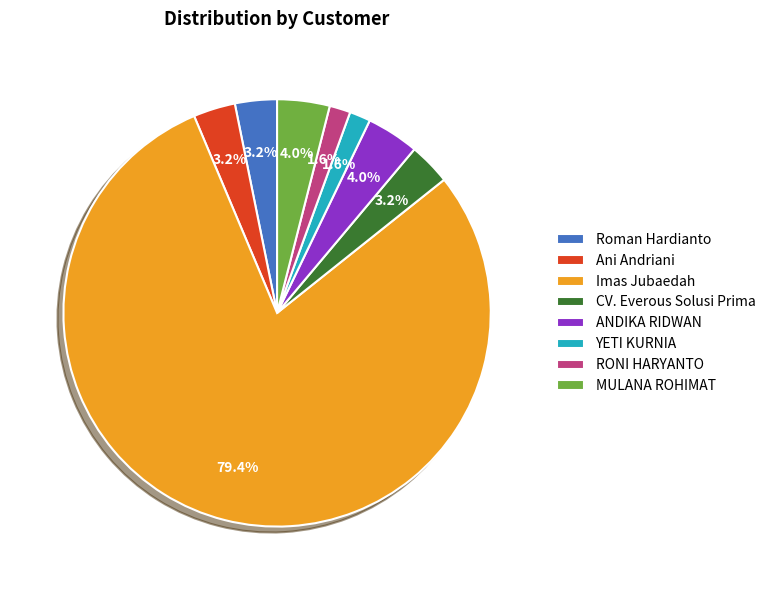

Does any single category account for the majority?

Yes